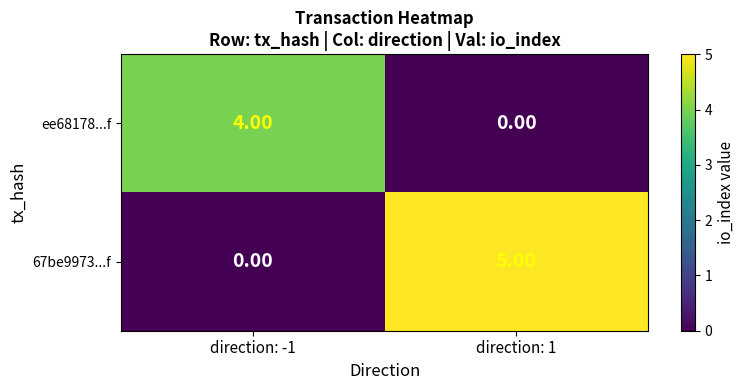

At direction: 1, list the series in order from largest to smallest.

67be9973...f, ee68178...f